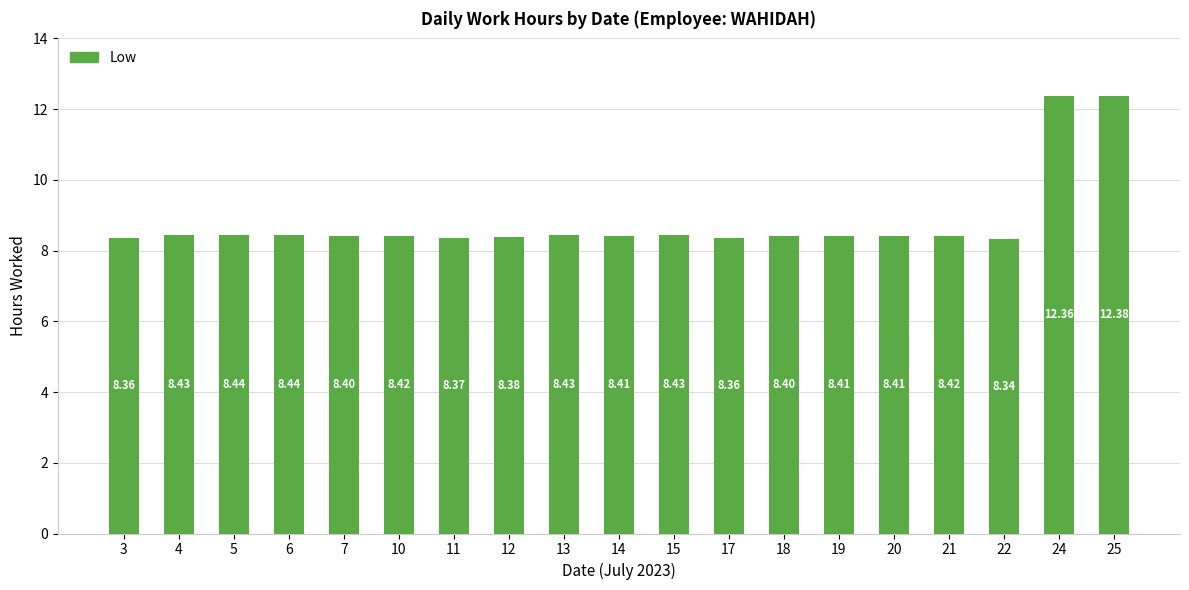

Approximately how many times larger is the value at 15 compared to 17?

1.0